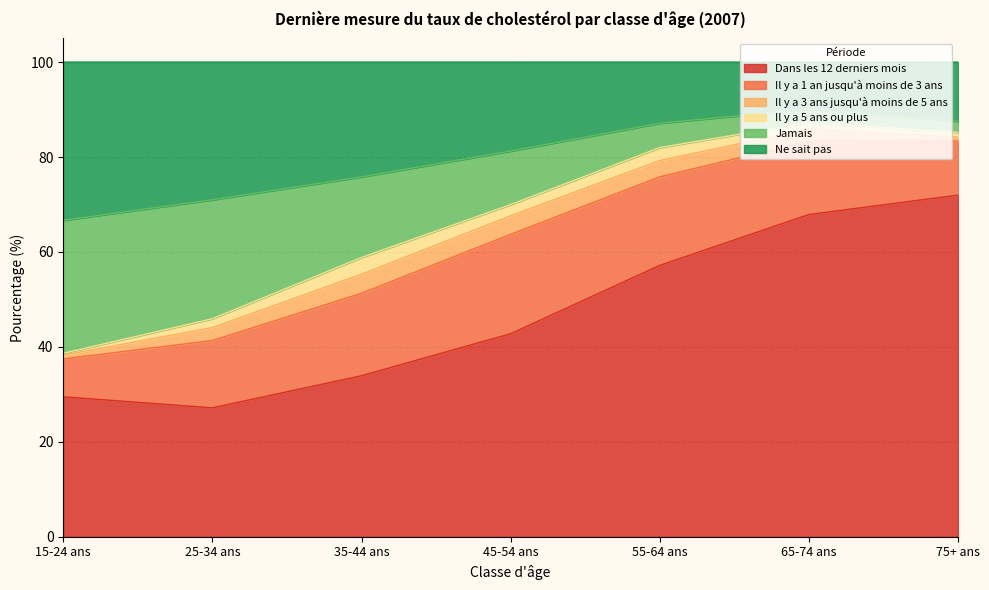

What is the total value across all series at 45-54 ans?

100.0